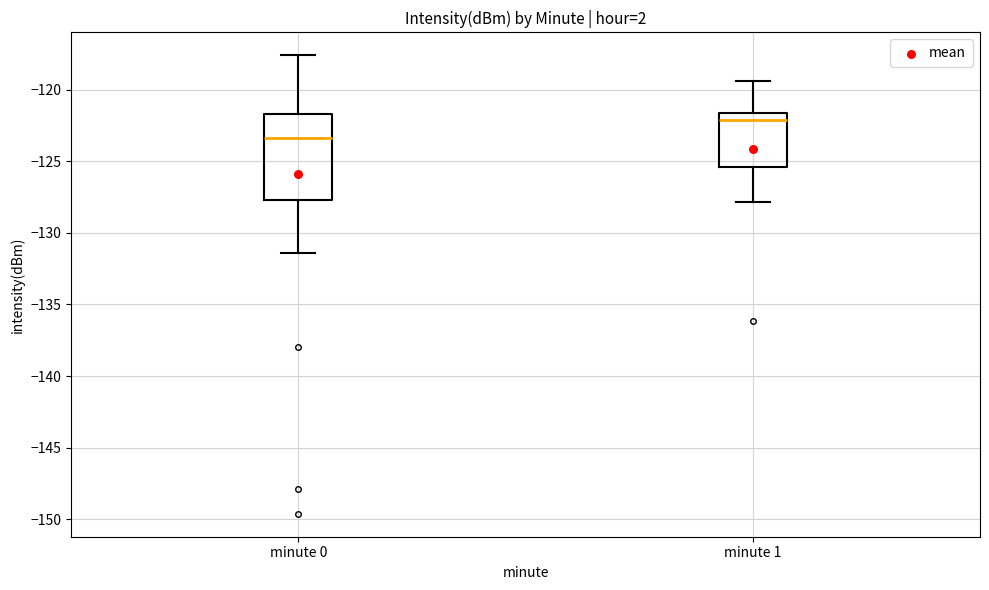

Where does the lower whisker of the box for minute 0 end on the y-axis? The values are not printed on the chart, so give them approximately, as read against the axis.

-131.5